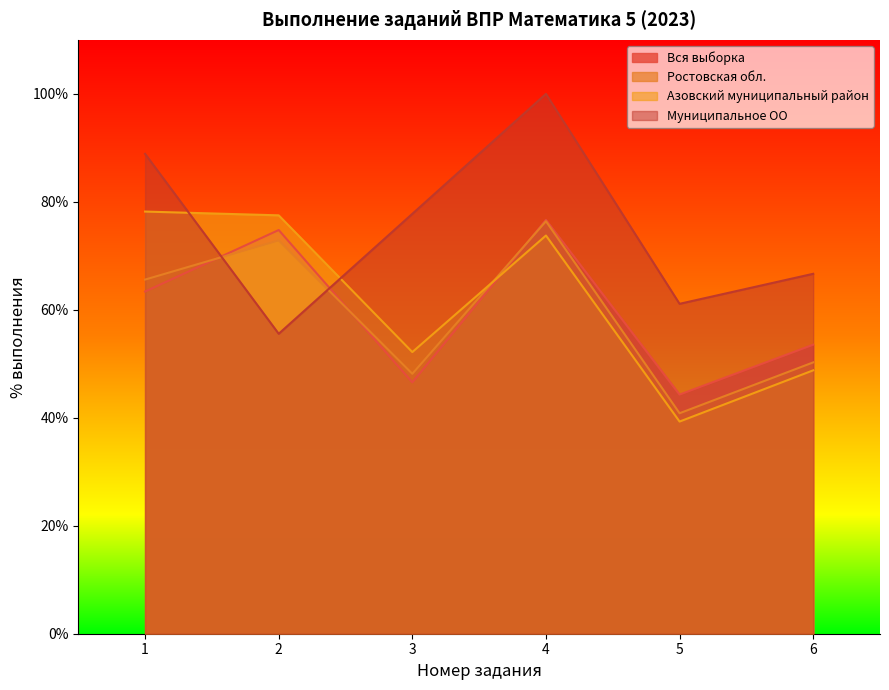

How many lines are shown in the chart?

4